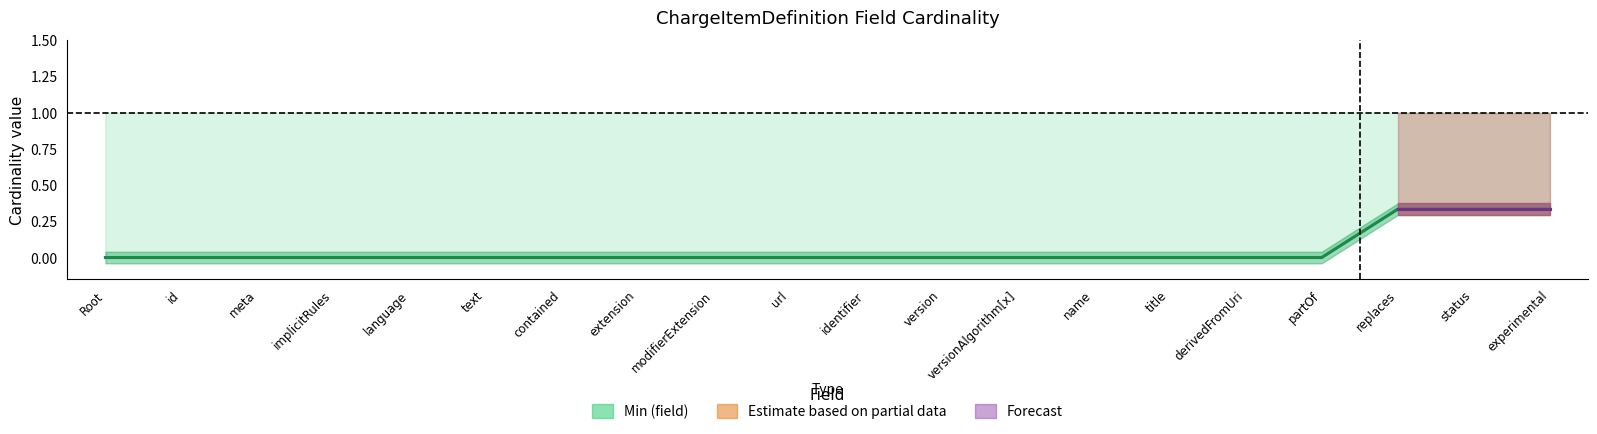

What is the spread (max minus min) of values at ChargeItemDefinition.derivedFromUri?

1